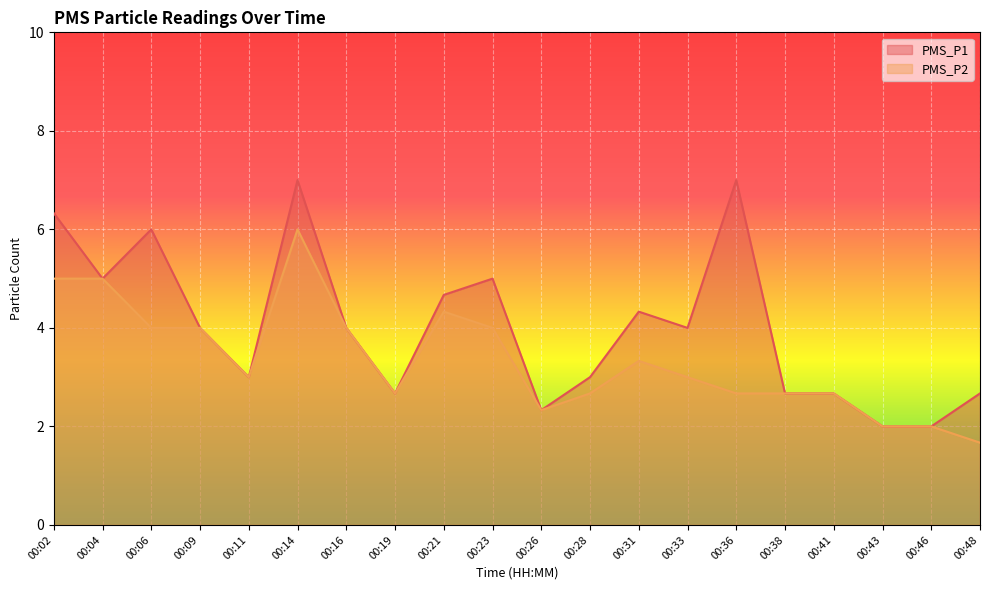

The PMS_P2 series shows 6.0 at 00:14. True or false?

True